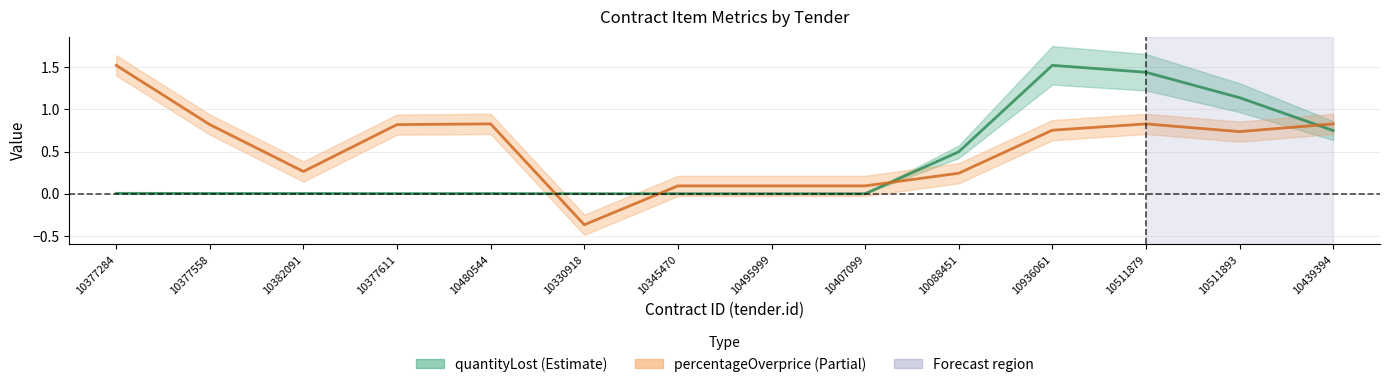

True or false: quantityLost has a value of 1.3 at 10439394.

False